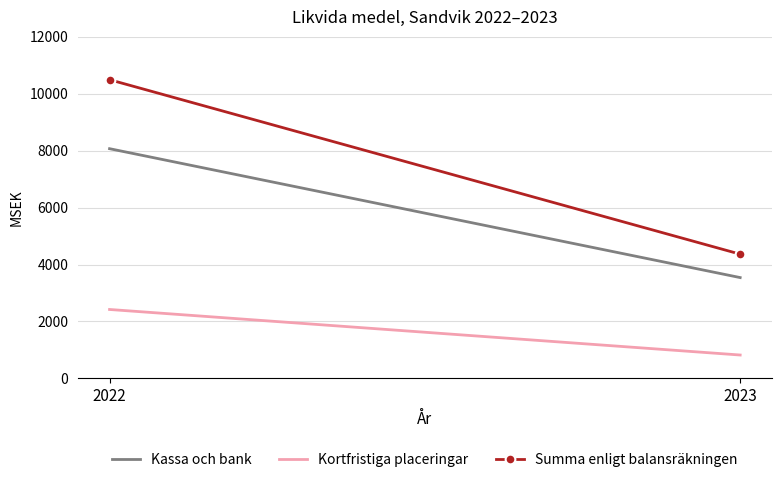

True or false: Summa enligt balansräkningen has a value of 15582 at 2022.

False